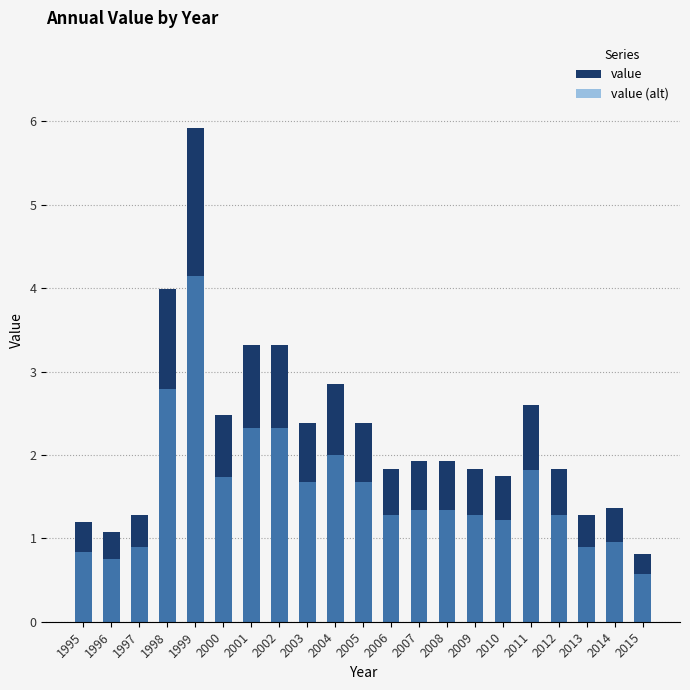

Are the bars horizontal?

No